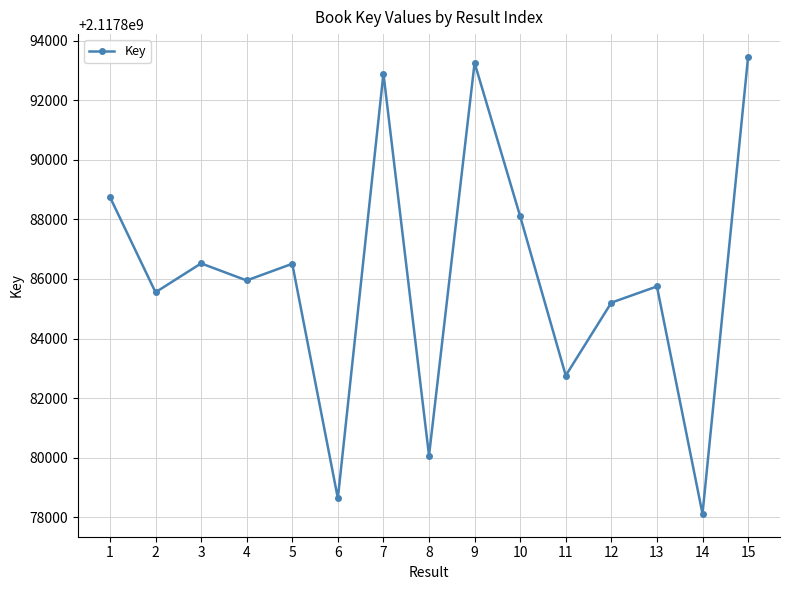

Which category has the highest value across all series?

15